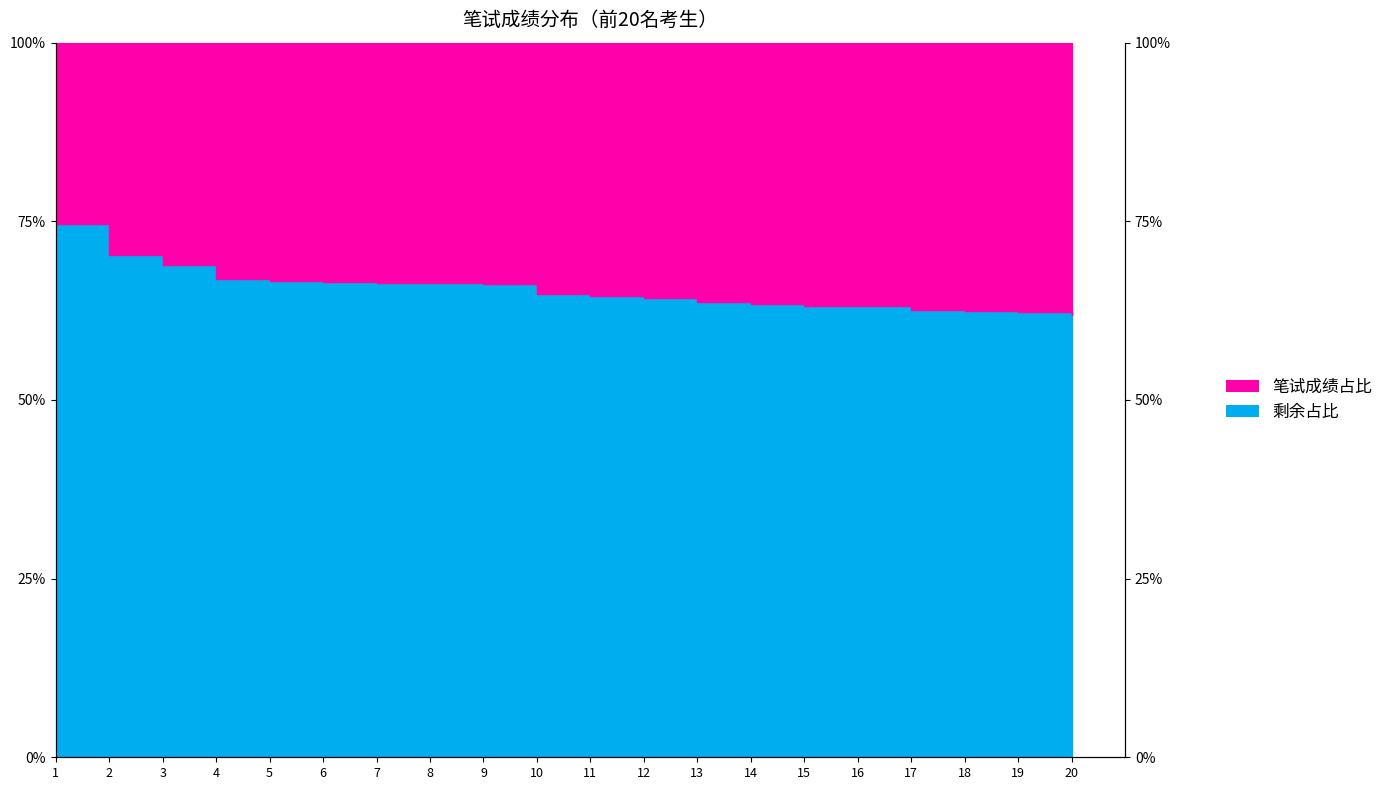

Does the chart display data point markers on the line(s)?

No